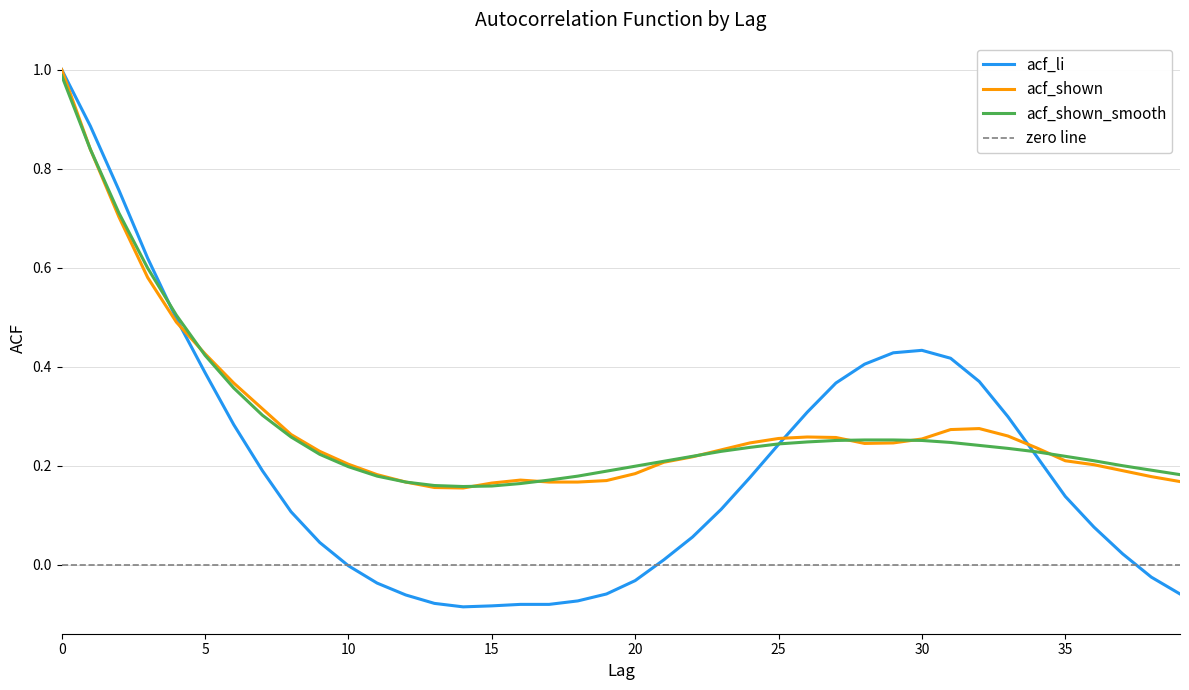

Which series has the largest total across all categories?

acf_shown